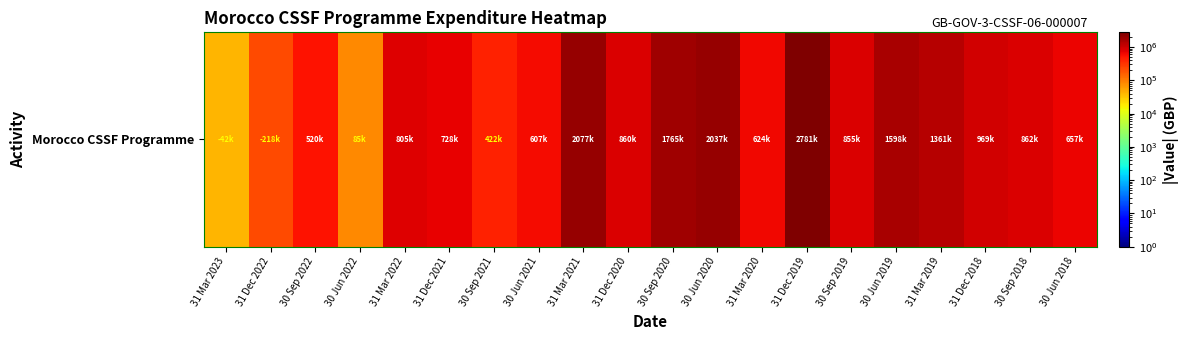

Where does the data first go above 855059?

31 Mar 2021